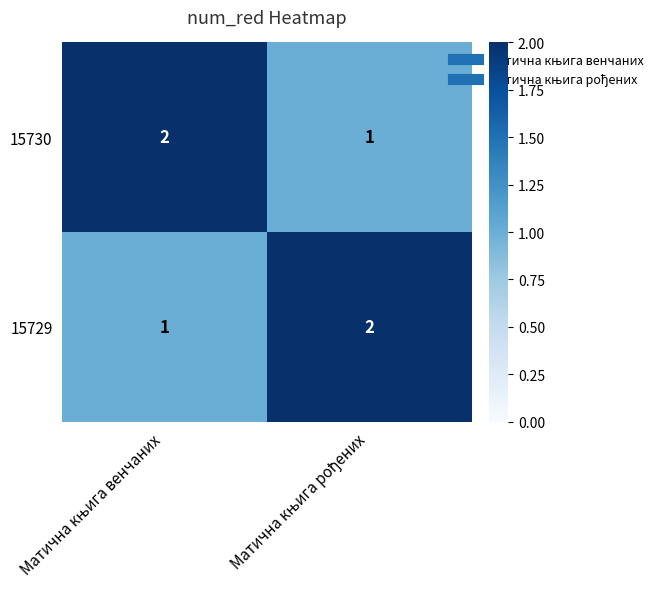

Reading right to left, what are all the values shown in this chart?

15730: 1	2
15729: 2	1